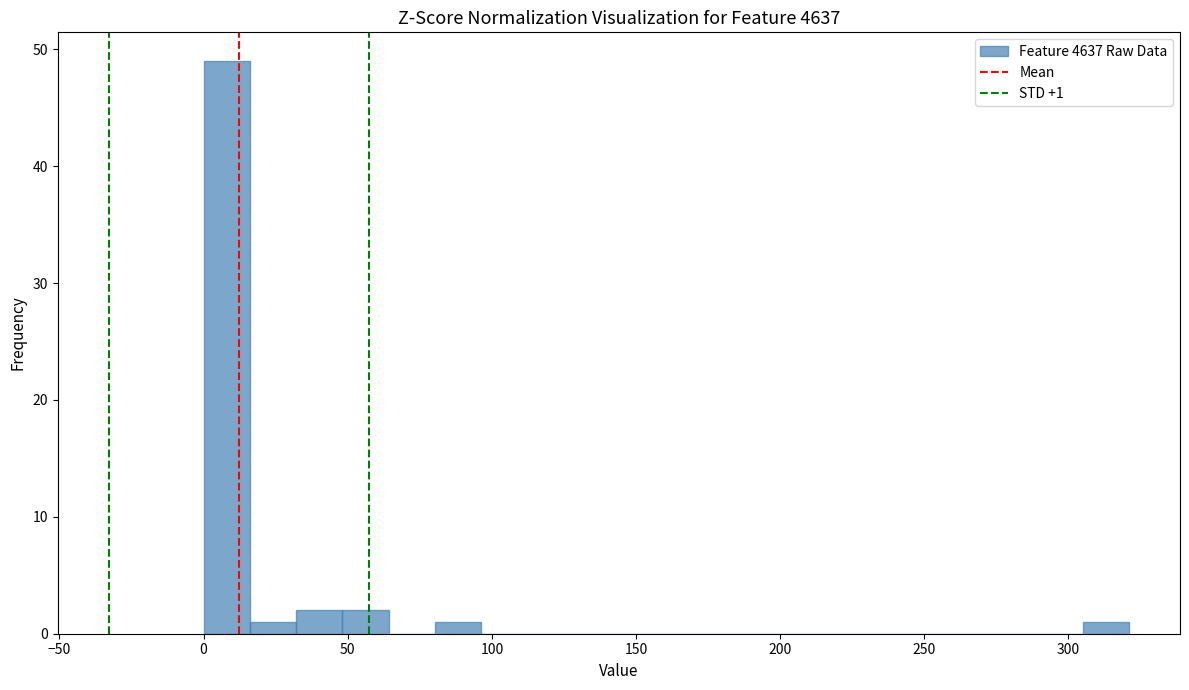

Around what value on the x-axis is the tallest bar? Give the approximate position of its centre, as read against the axis.

10